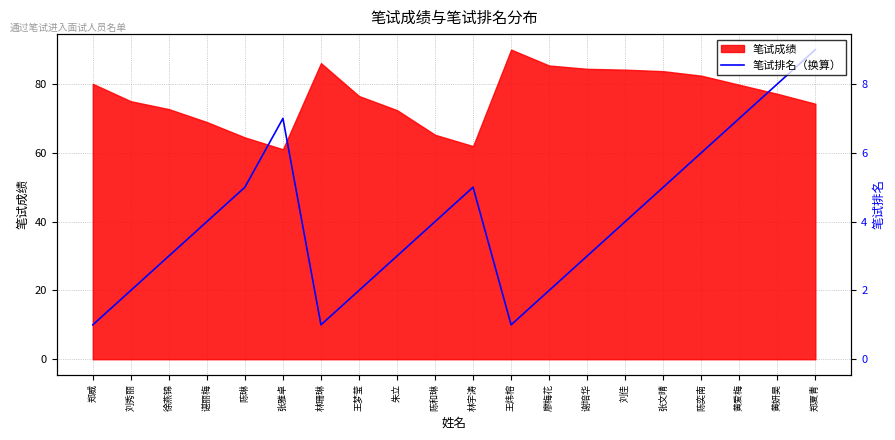

How many points are lower than both their immediate neighbors (excluding endpoints)?

2